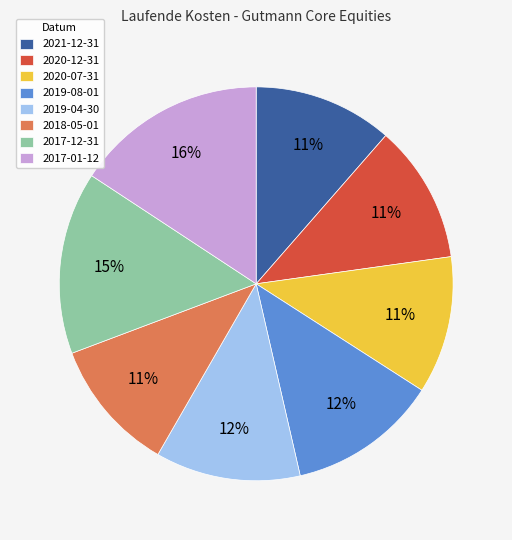

How many slices are in this pie chart?

8